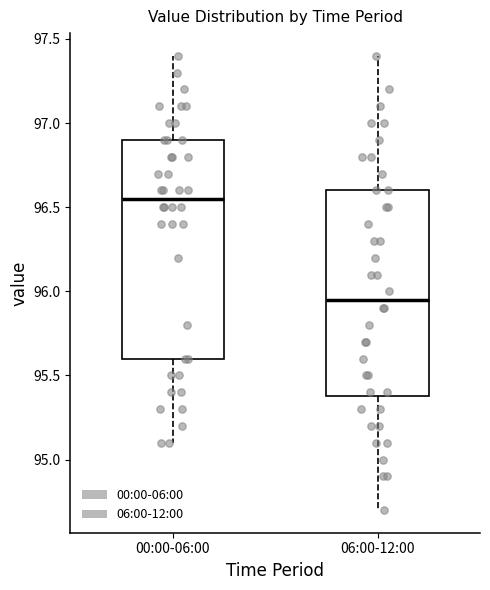

Where does the lower whisker of the box for 06:00-12:00 end on the y-axis? The values are not printed on the chart, so give them approximately, as read against the axis.

94.70